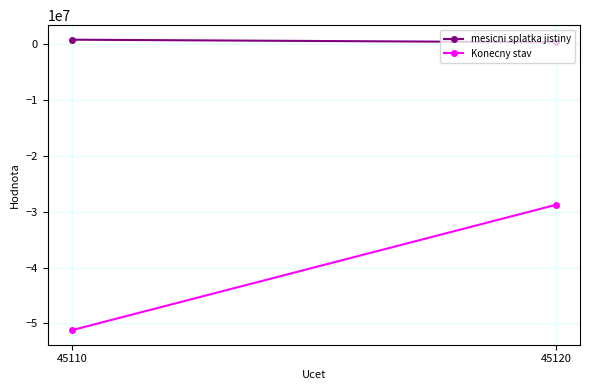

Read the mesicni splatka jistiny value at 45110.

833333.4